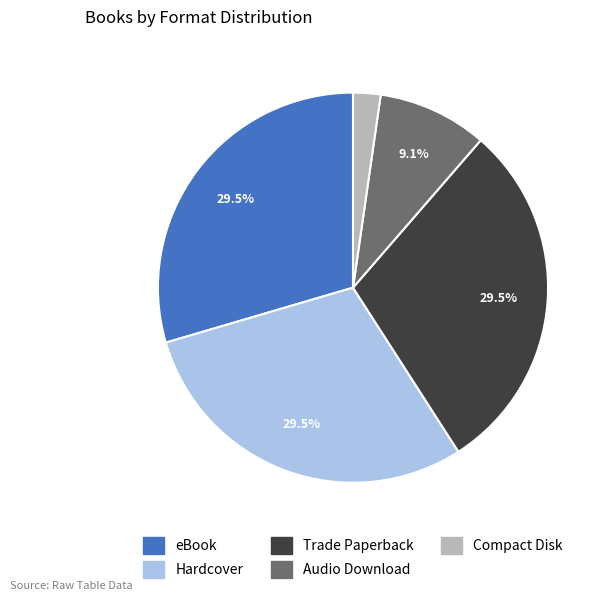

To the nearest percent, what is the difference between the Audio Download and Trade Paperback slice percentages?

20%